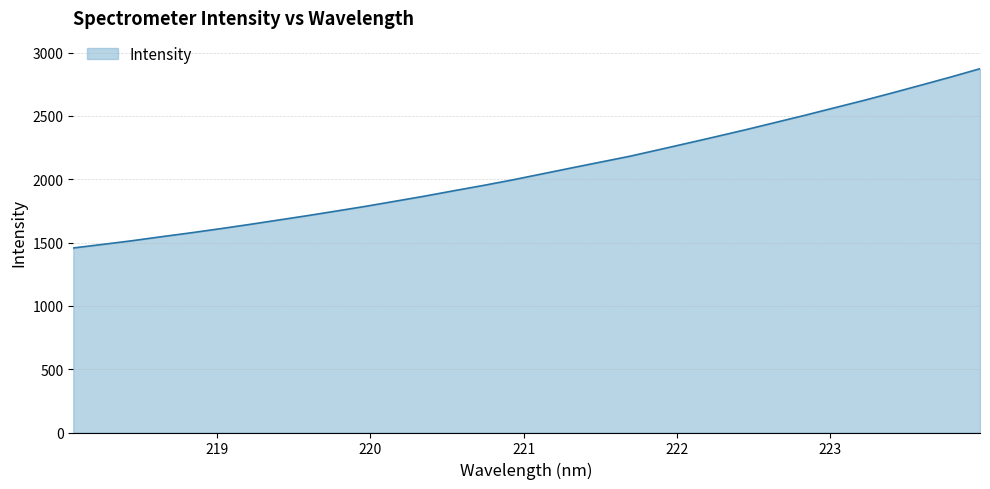

What is the difference between the maximum and minimum values?

1415.9